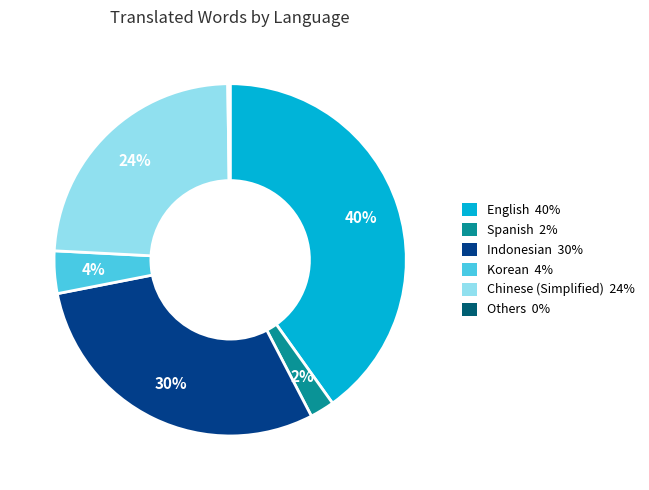

To the nearest percent, what is the difference between the largest and smallest slice percentages?

40%